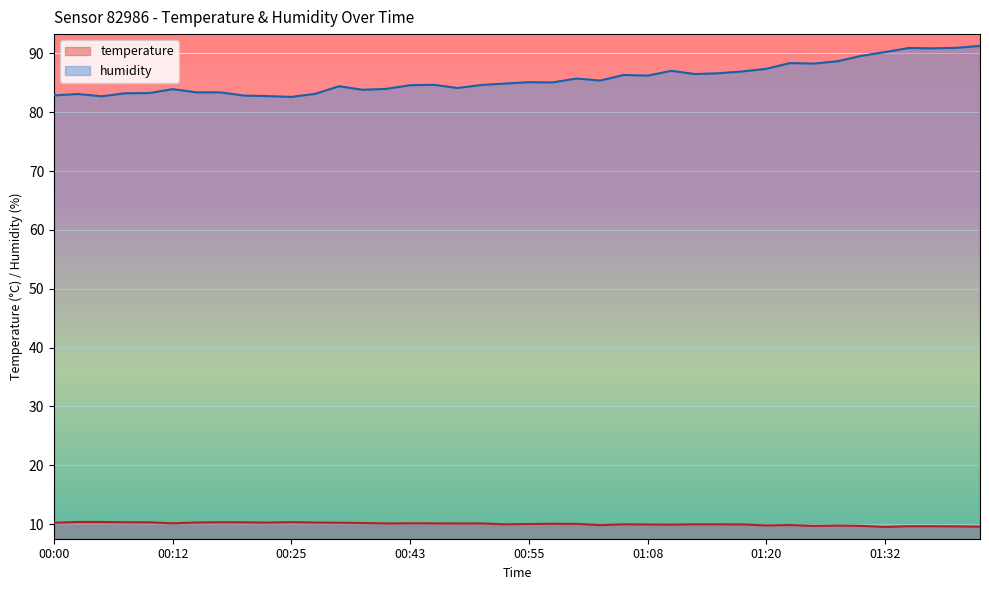

Rank the series by their average value, from lowest to highest.

temperature, humidity